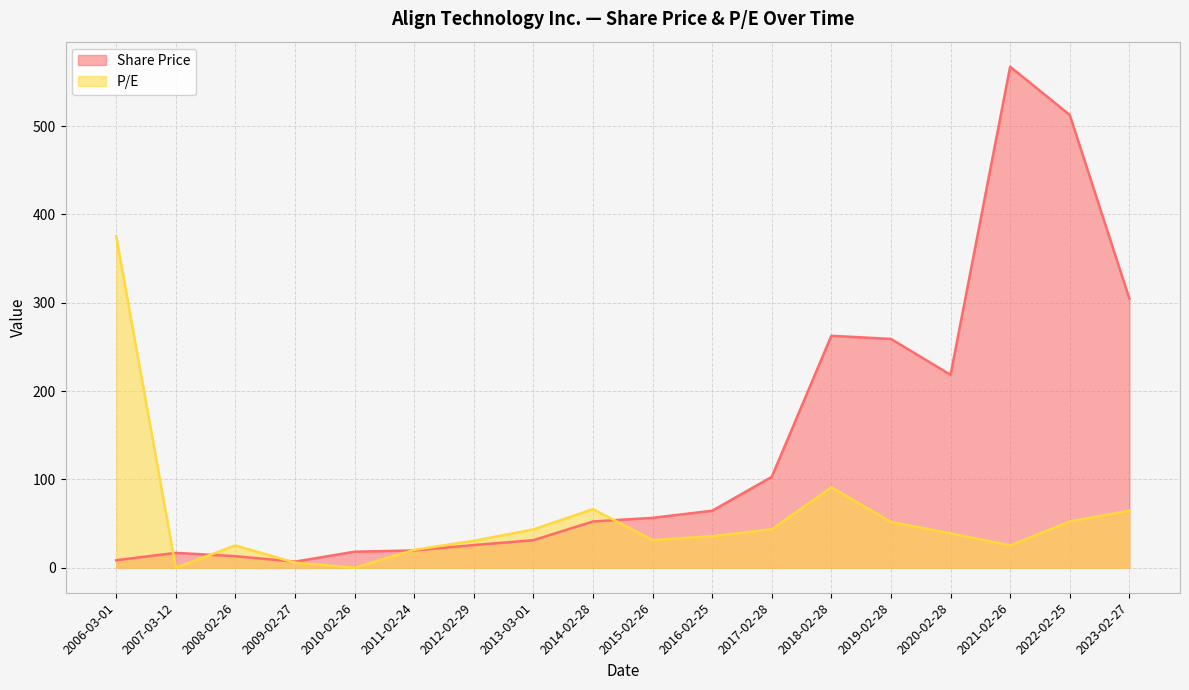

At how many categories does at least one series exceed 423?

2